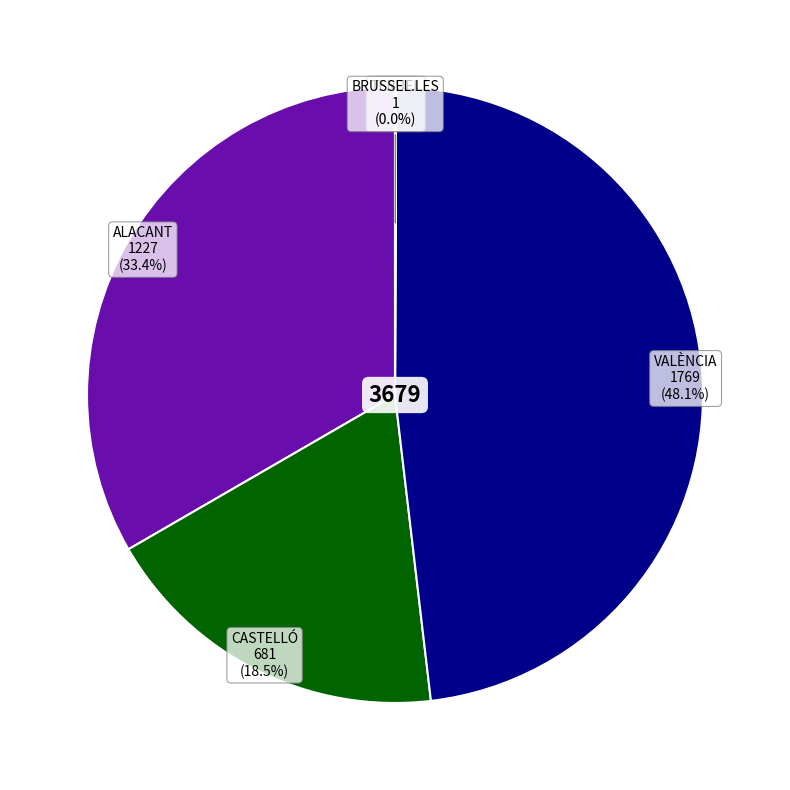

Does any single category account for the majority?

No